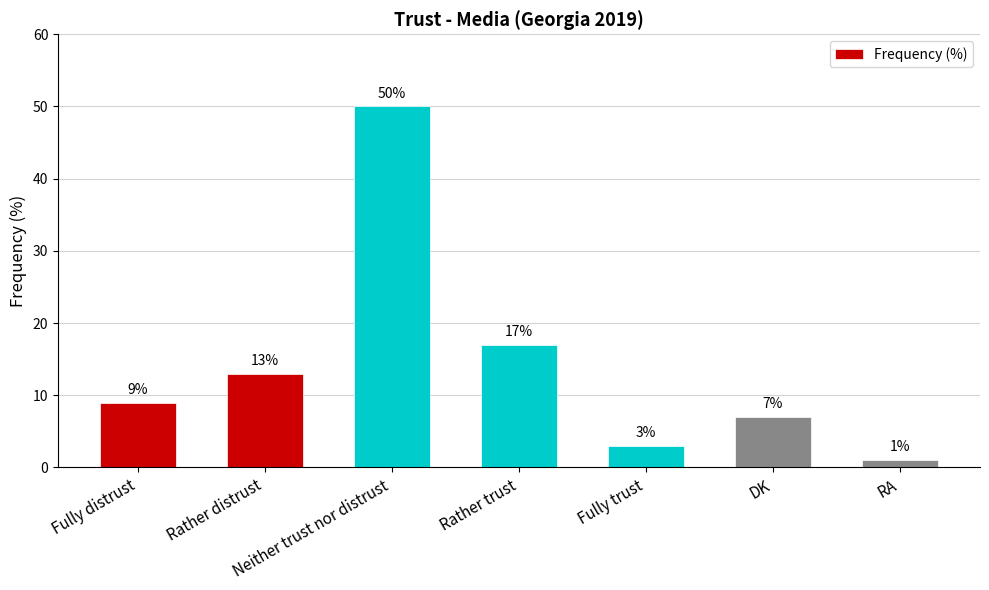

Between Rather distrust and RA, which is larger?

Rather distrust